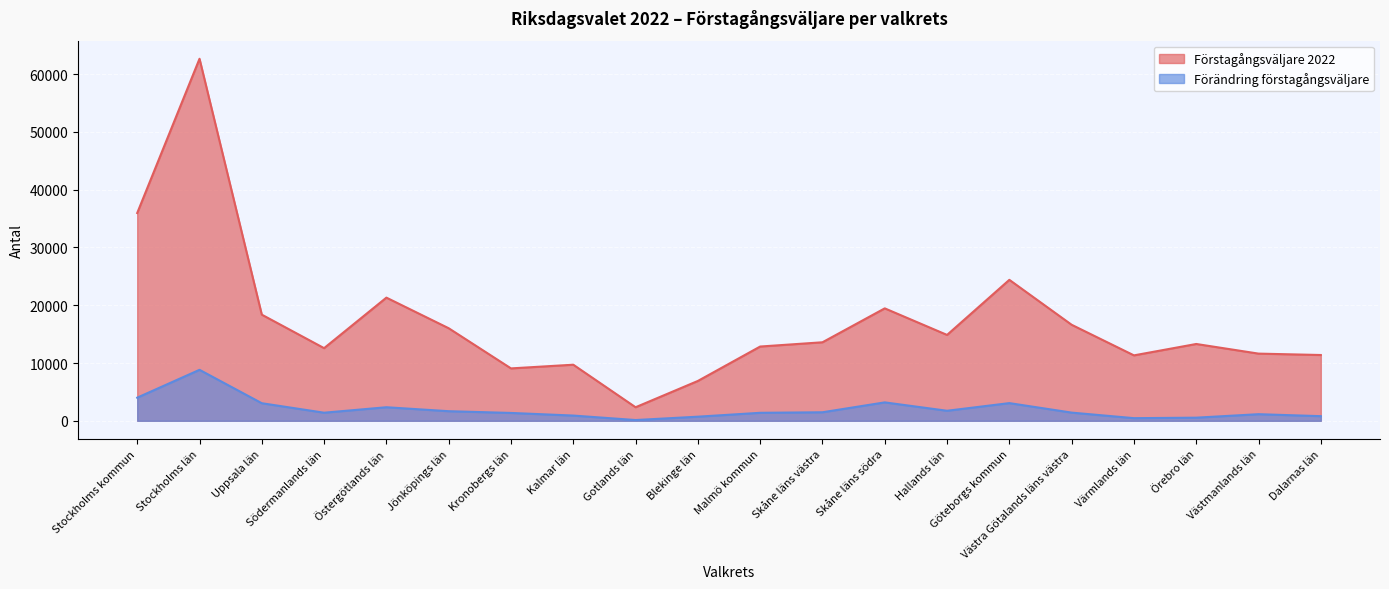

True or false: Förstagångsväljare 2022 and Förändring förstagångsväljare cross at least once.

False